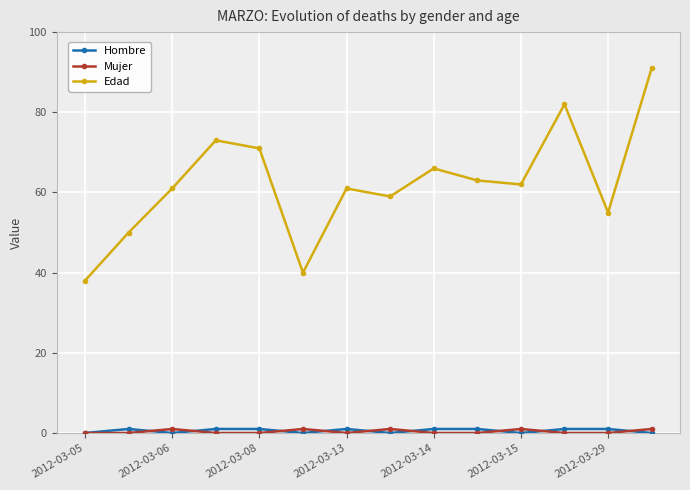

Does the chart display data point markers on the line(s)?

Yes